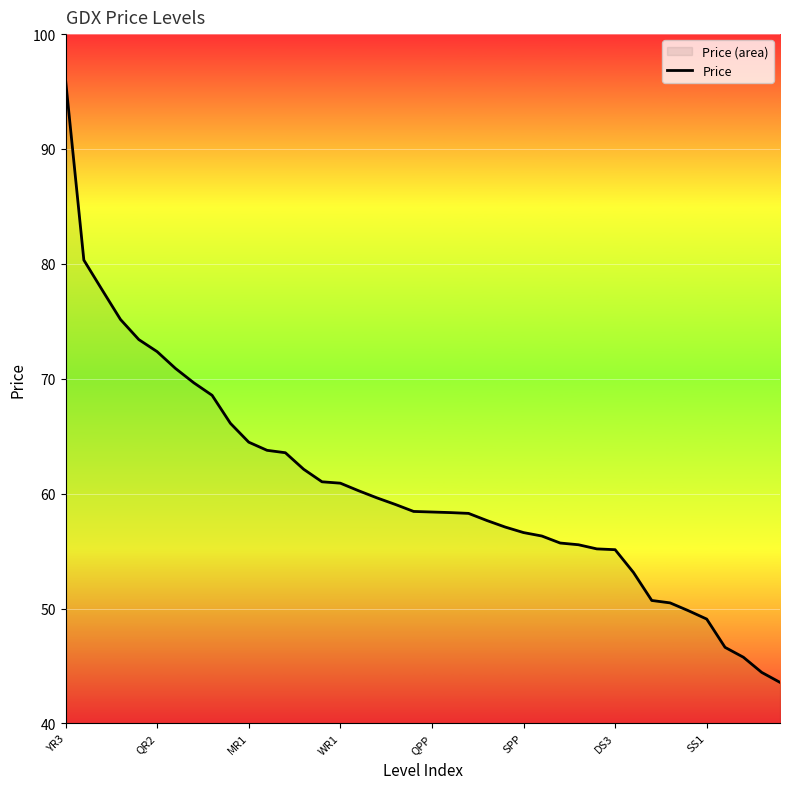

What is the greatest value displayed?

96.0